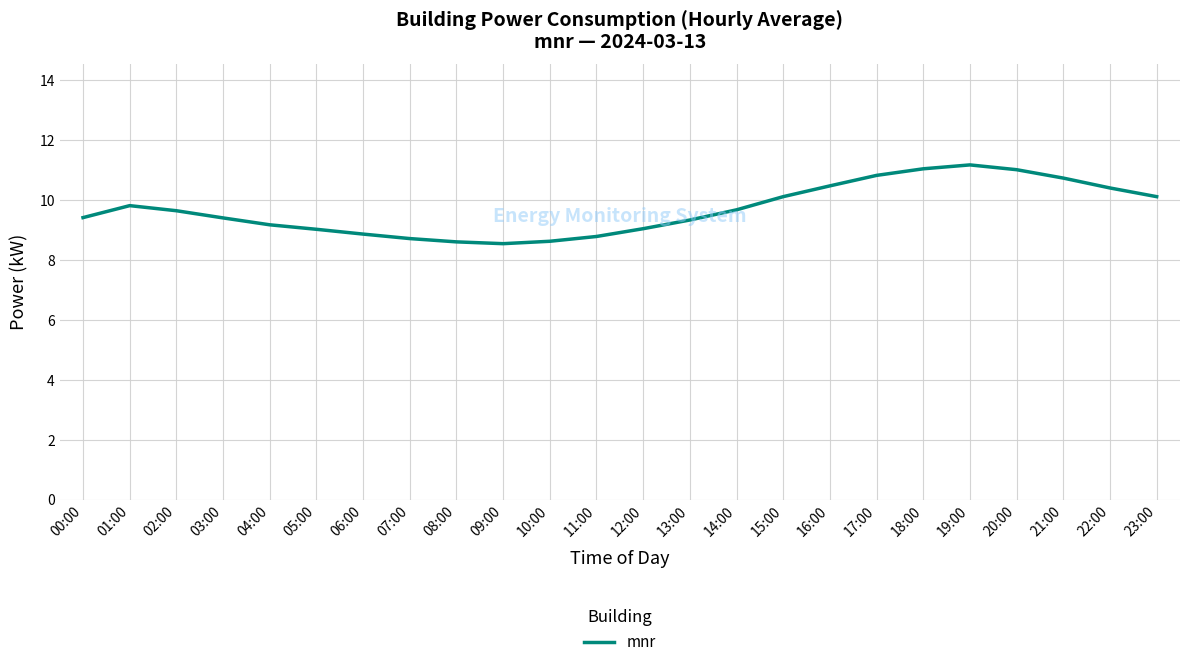

At which label does the data first exceed 9?

00:00